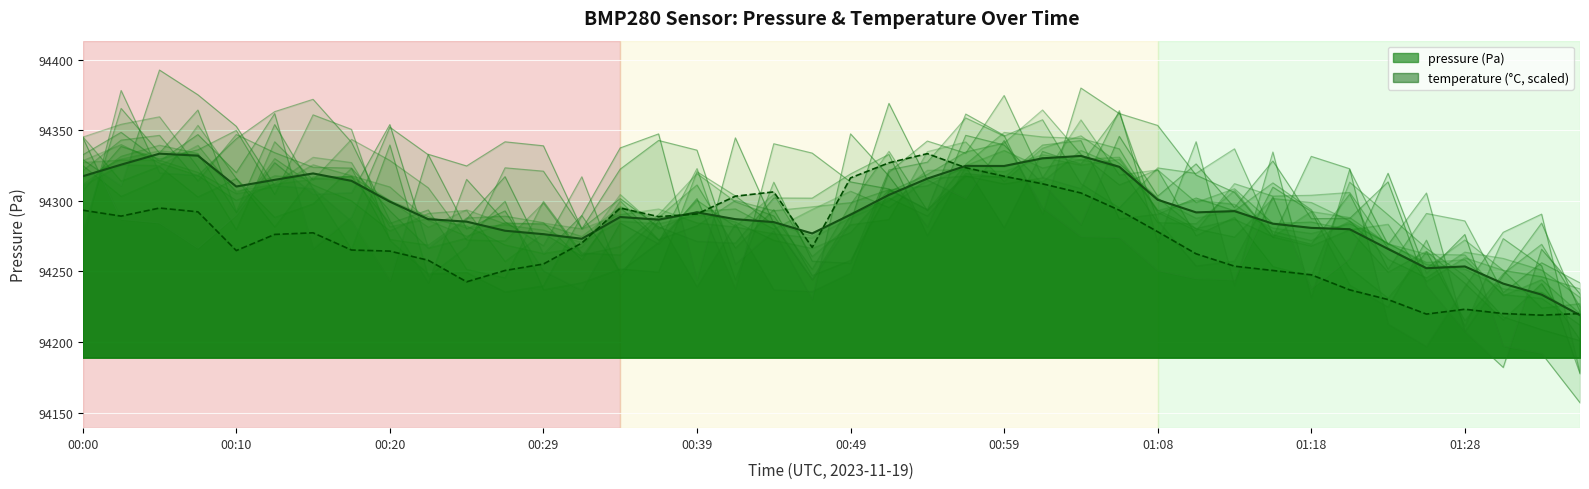

What position from the left is 18?

19